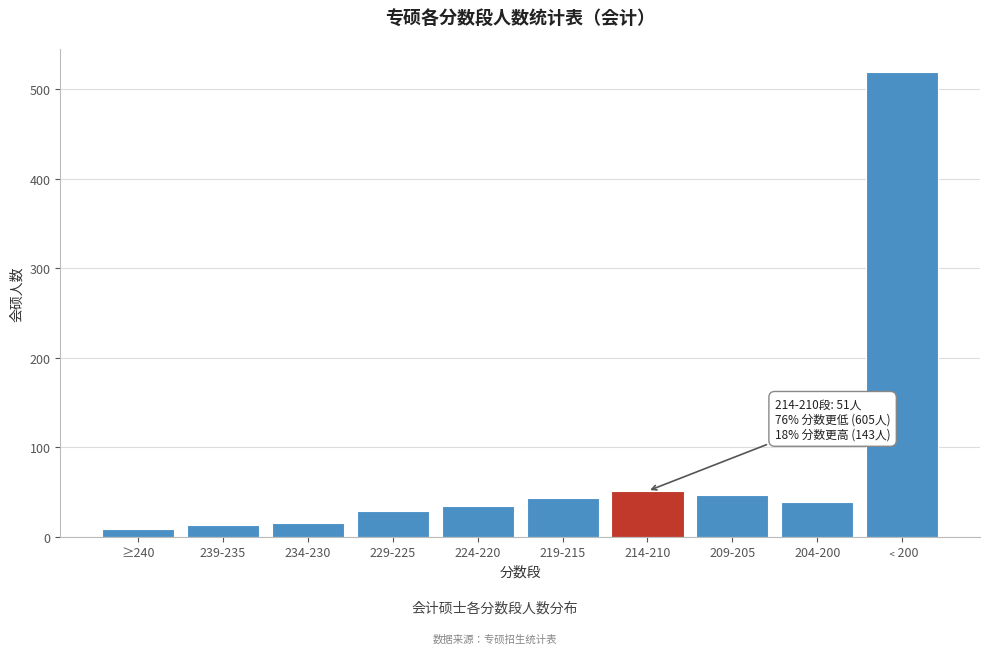

Which has a higher value, 234-230 or 204-200?

204-200